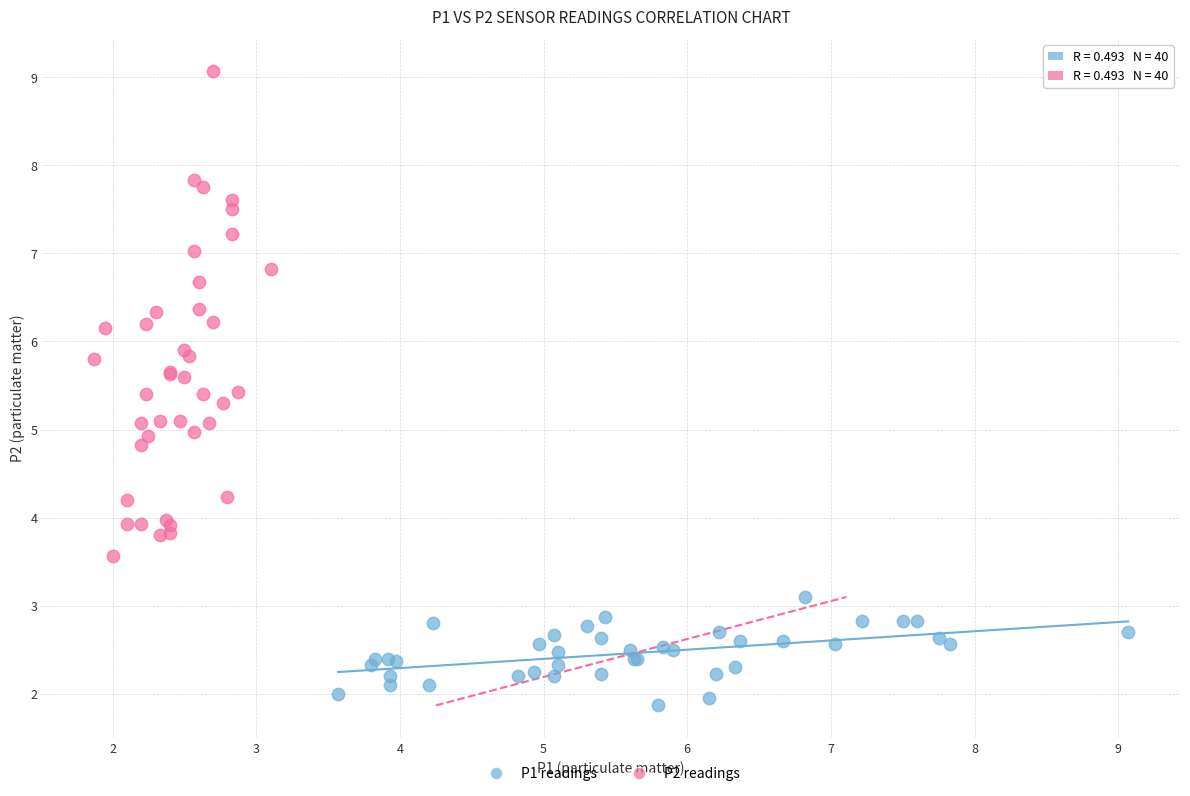

Which series reaches the minimum Y coordinate?

P1 readings